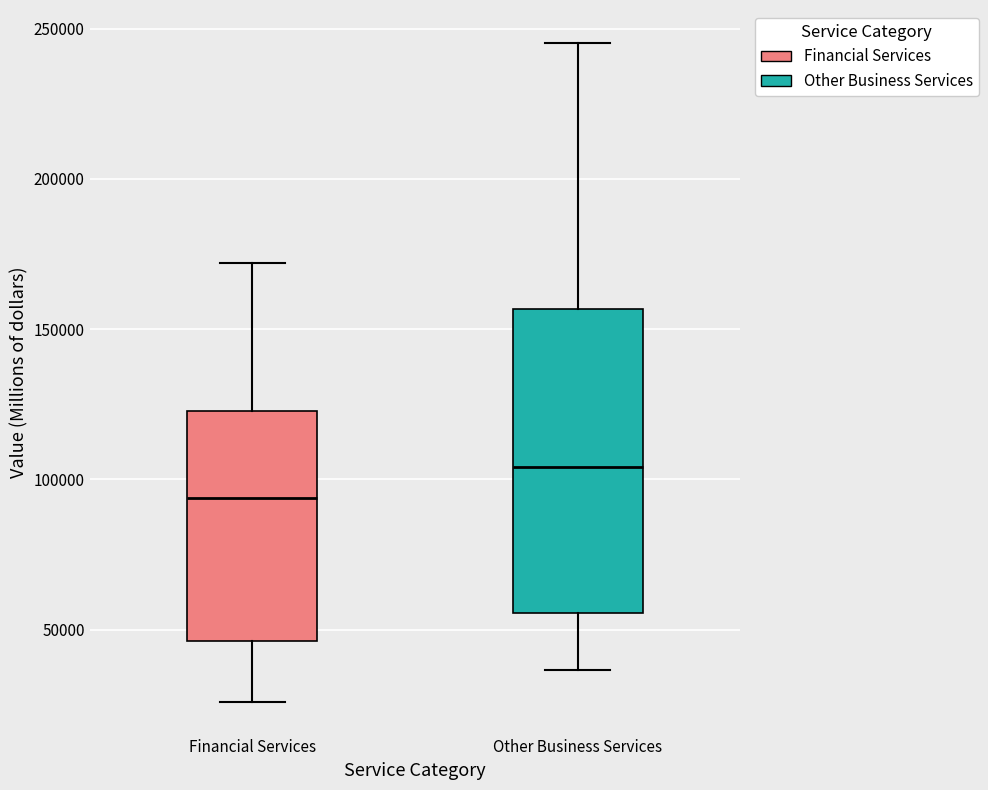

Which box is the tallest, from its lower edge to its upper edge?

Other Business Services